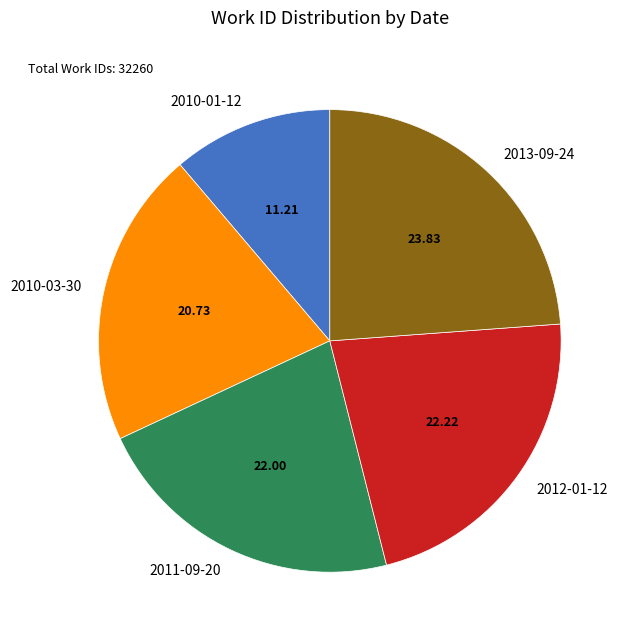

Is it true that 2013-09-24 is 10% of the pie?

False